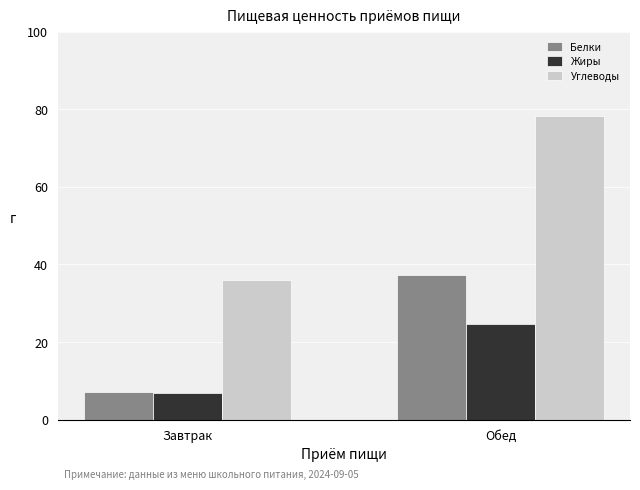

Which series changed the most between Завтрак and Обед?

Углеводы